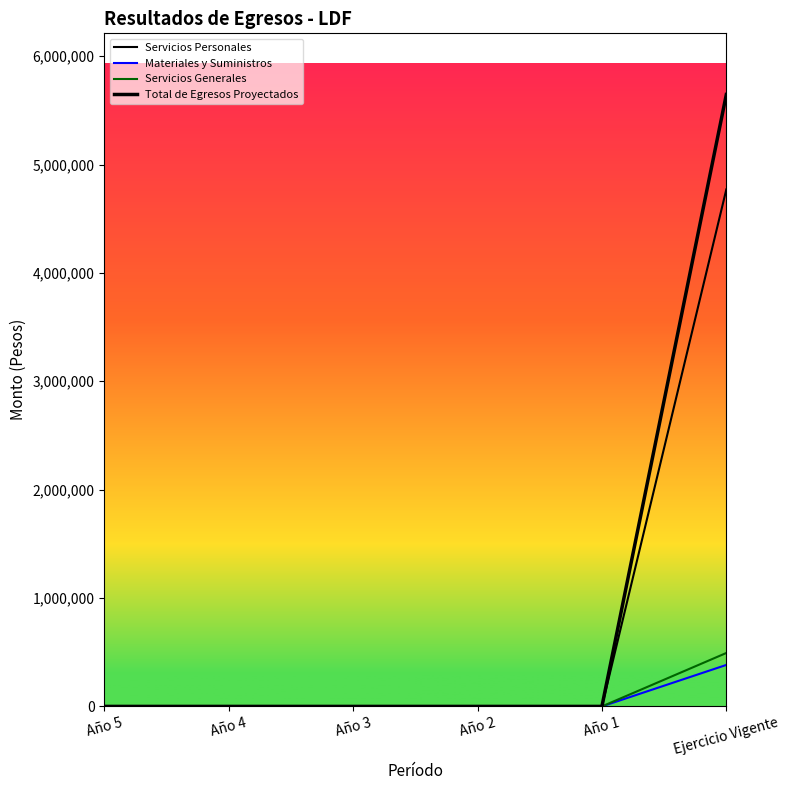

Does the chart display data point markers on the line(s)?

No